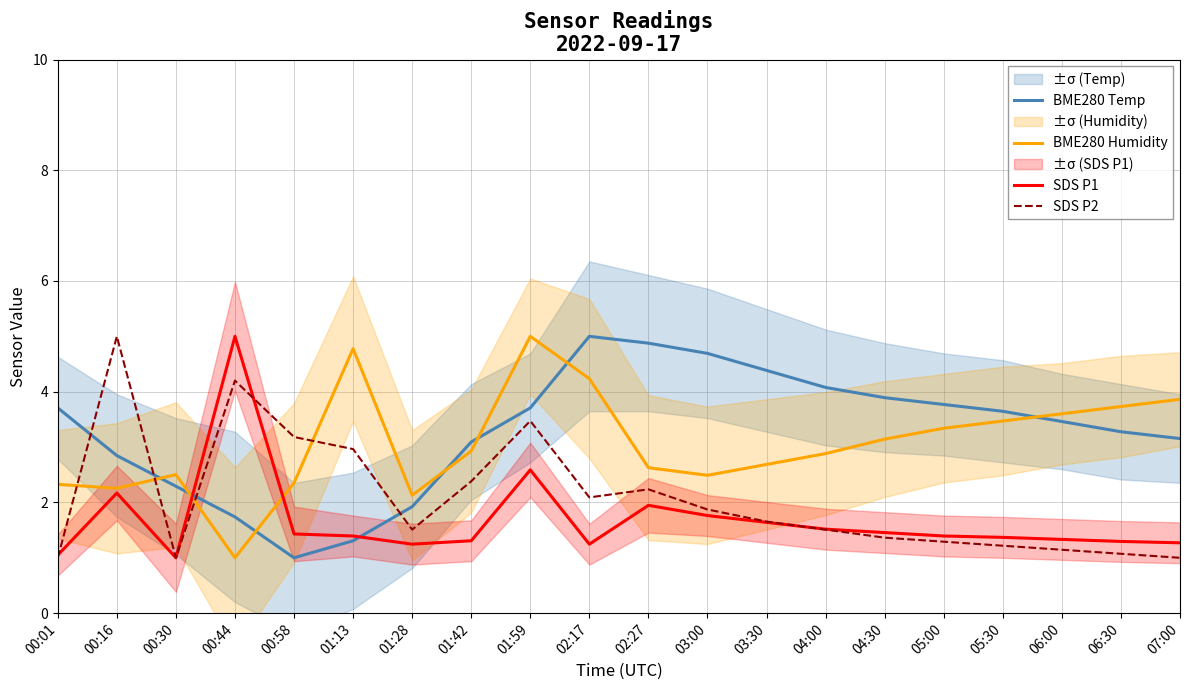

What is the difference between the second highest and second lowest values in the BME280 Temp series?

3.6